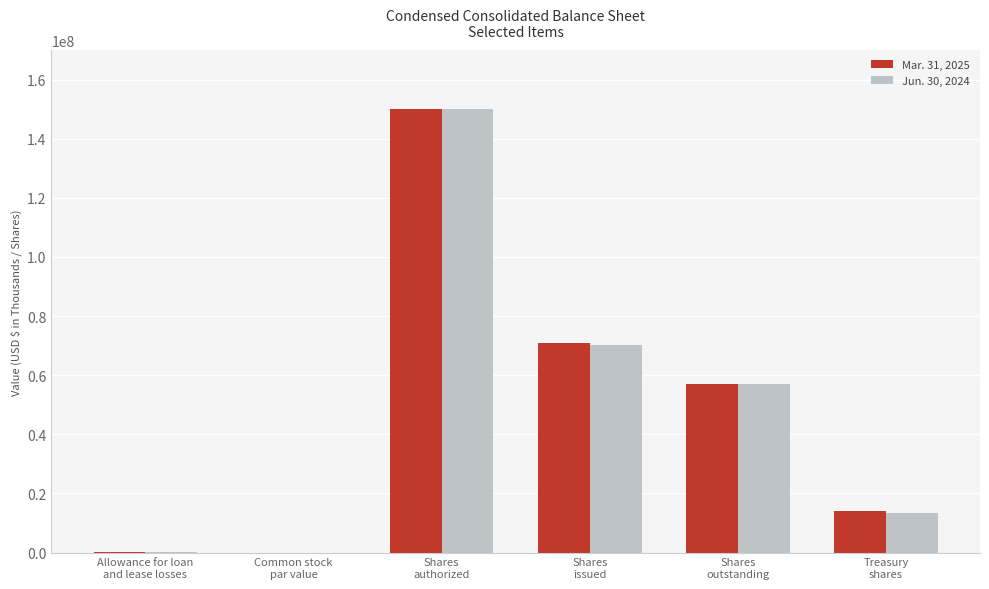

What is the maximum value for Mar. 31, 2025?

150000000.0